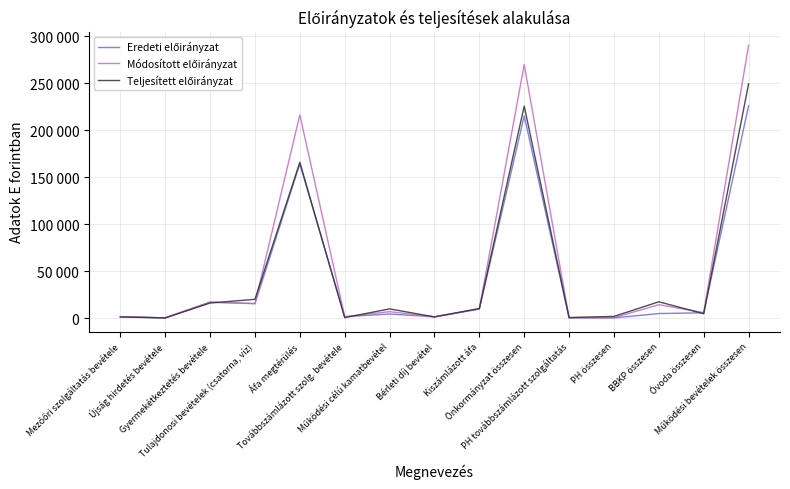

Is this an area chart (filled region under the line)?

No